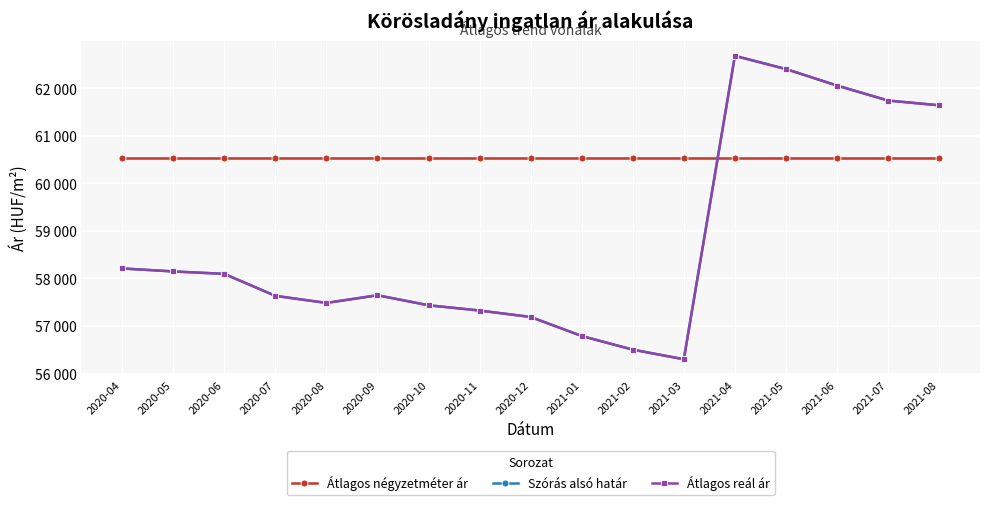

At which label does Átlagos négyzetméter ár reach its peak?

2020-04